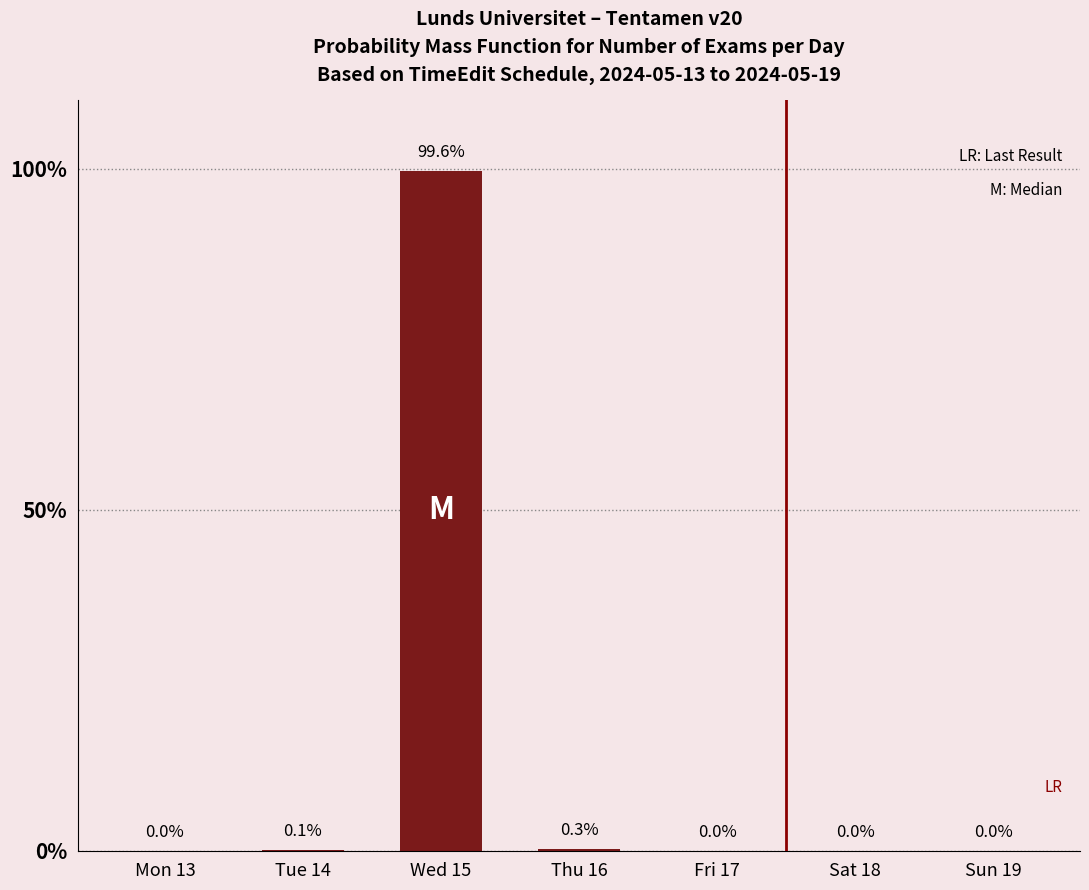

Reading left to right, transcribe all the data shown in this chart.

Mon 13=0.0	Tue 14=0.1	Wed 15=99.6	Thu 16=0.3	Fri 17=0.0	Sat 18=0.0	Sun 19=0.0